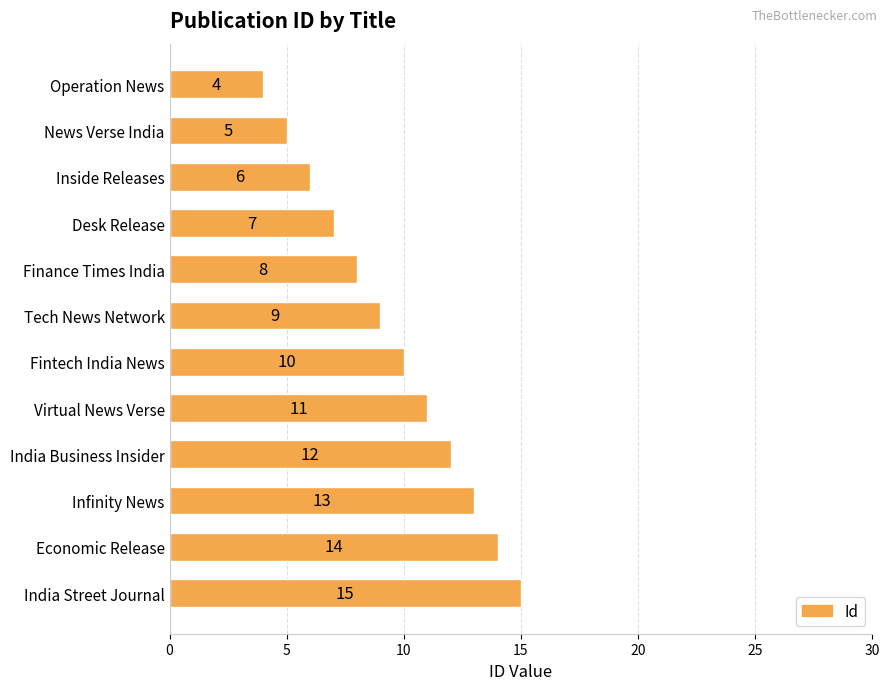

Where is the data nearest to the value 9?

Tech News Network